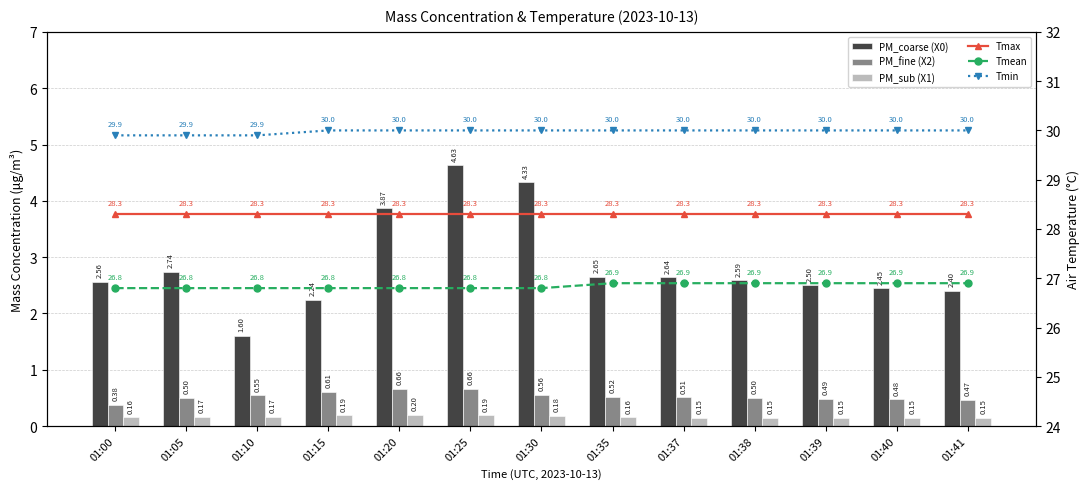

Which series has the largest range (max minus min)?

PM_coarse (X0)